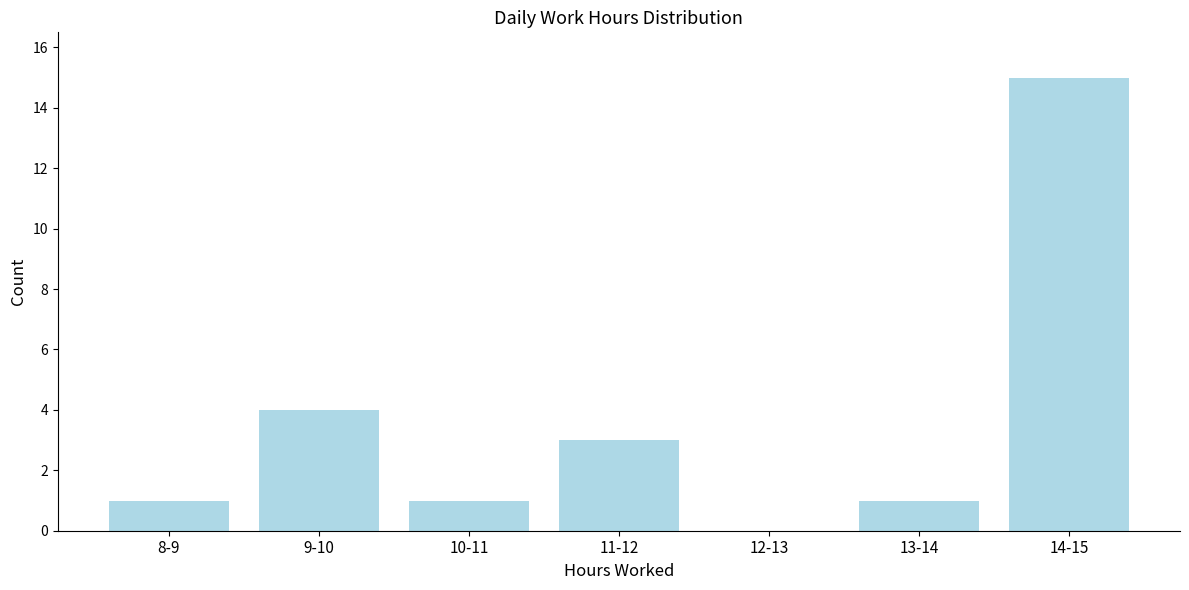

Reading left to right, what are all the values shown in this chart?

8-9=1	9-10=4	10-11=1	11-12=3	12-13=0	13-14=1	14-15=15